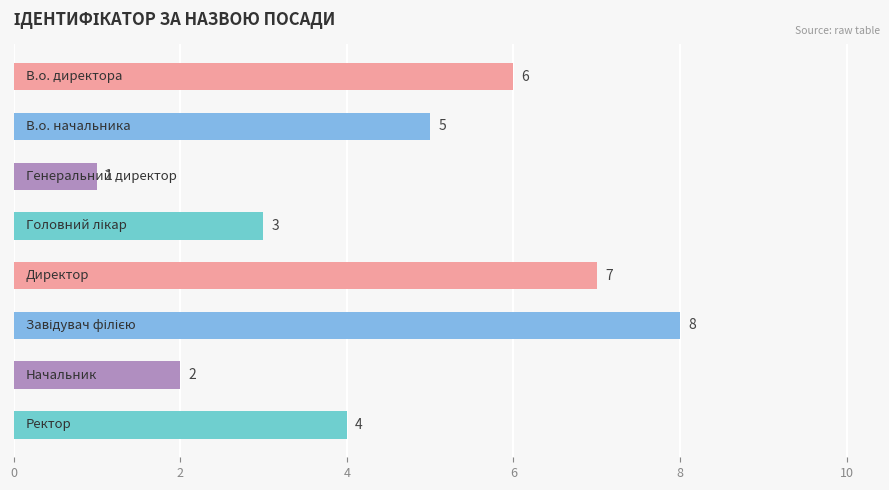

How many categories are shown in the chart?

8